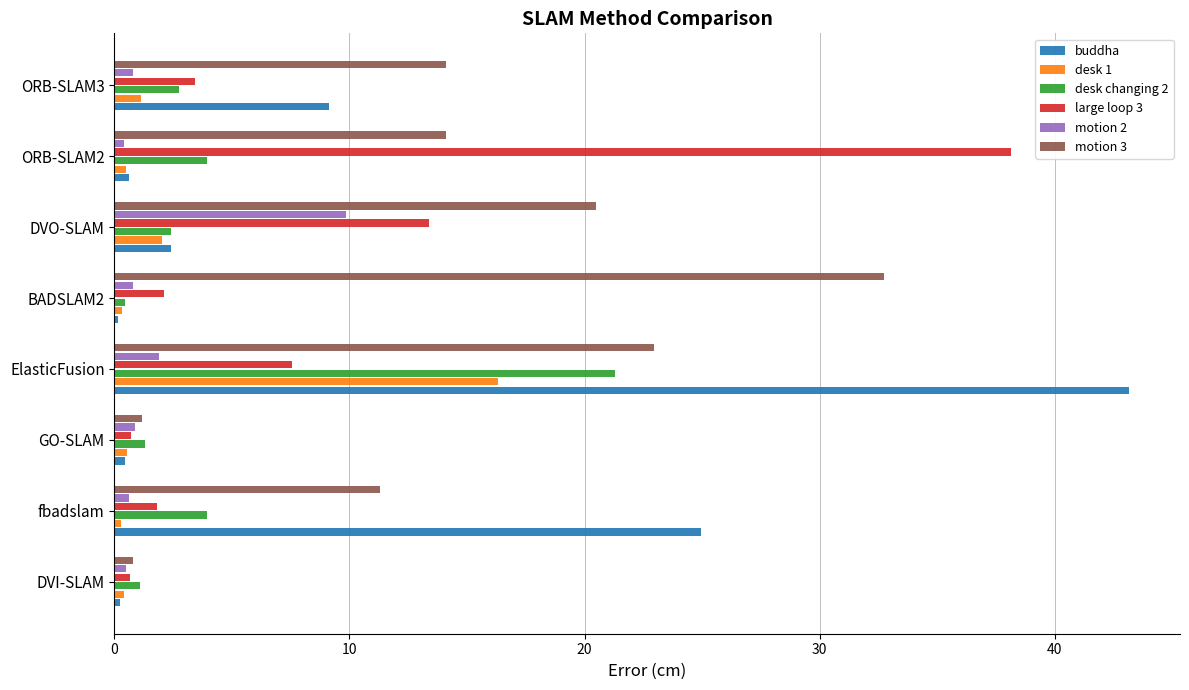

What is the sum of all motion 2 values?

15.7